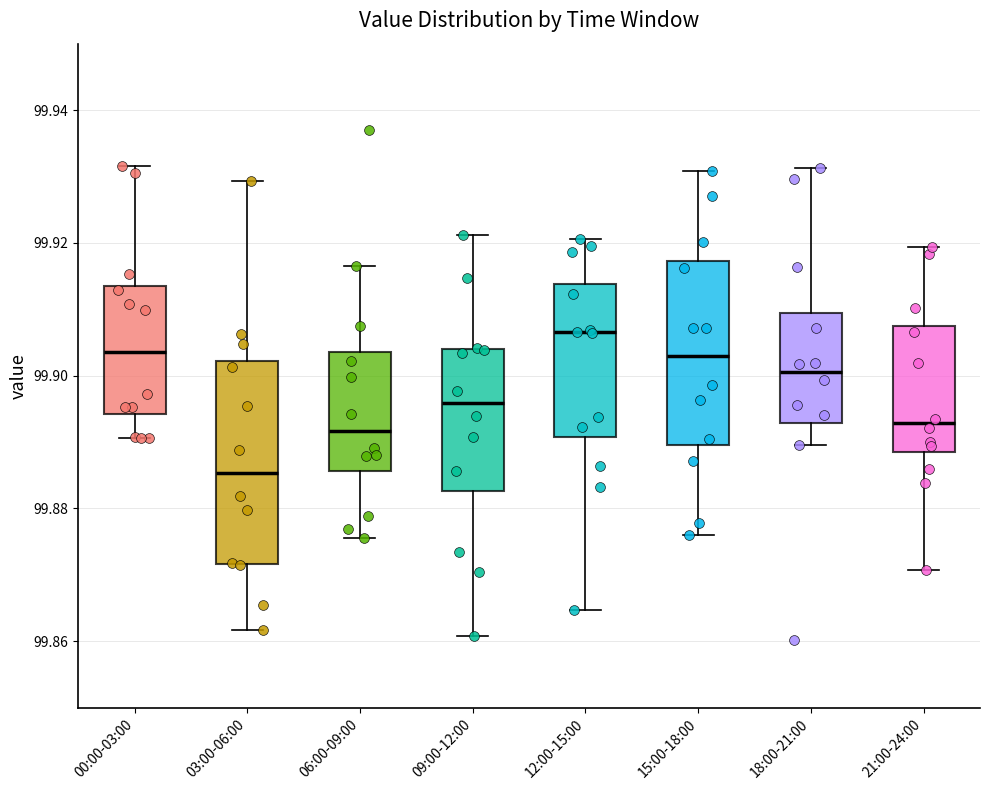

Which box's median line is the lowest?

03:00-06:00